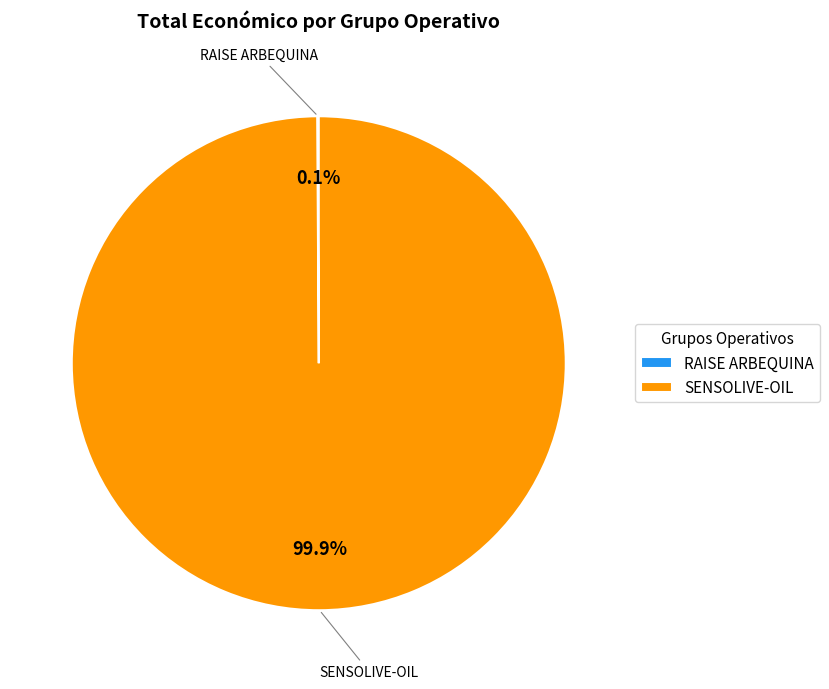

Which category has the biggest portion of the pie?

SENSOLIVE-OIL